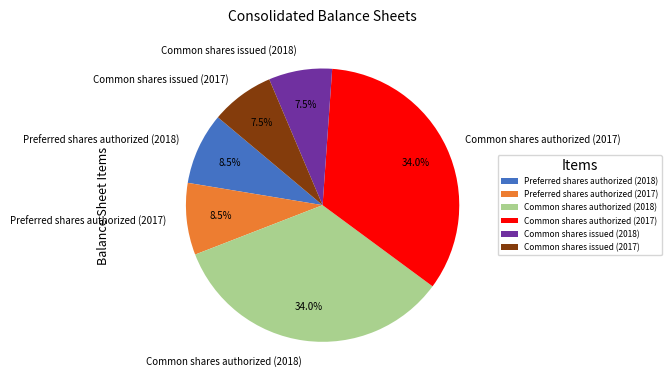

To the nearest percent, what is the average slice percentage?

17%